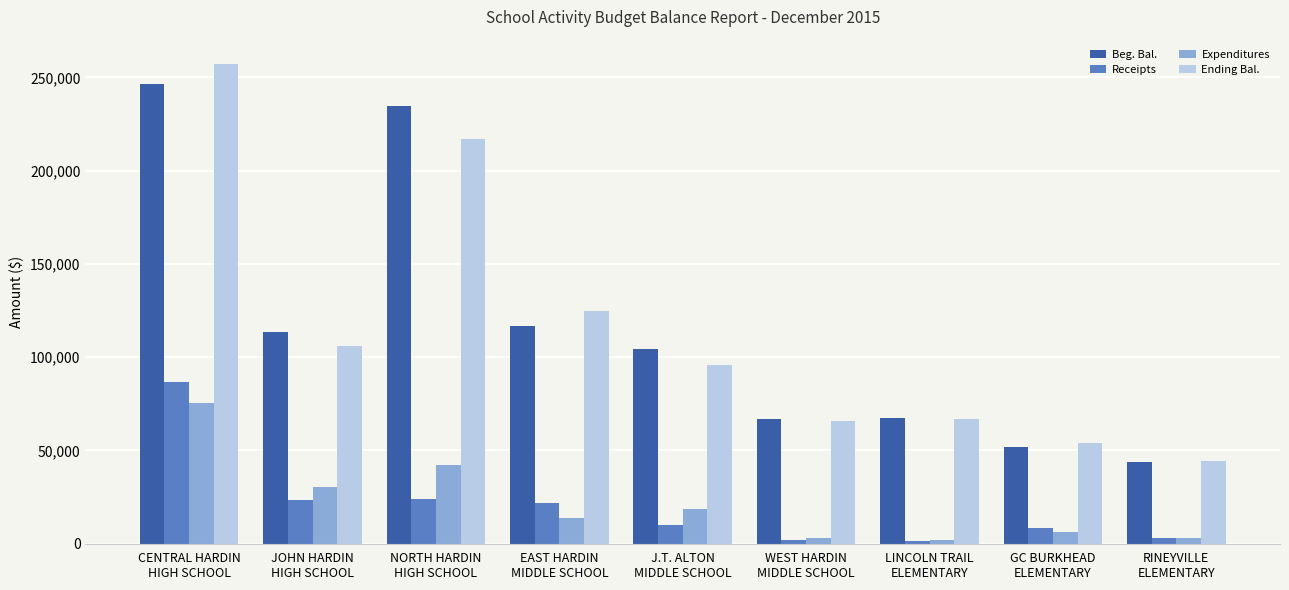

What is the spread (max minus min) of values at WEST HARDIN
MIDDLE SCHOOL?

64970.7